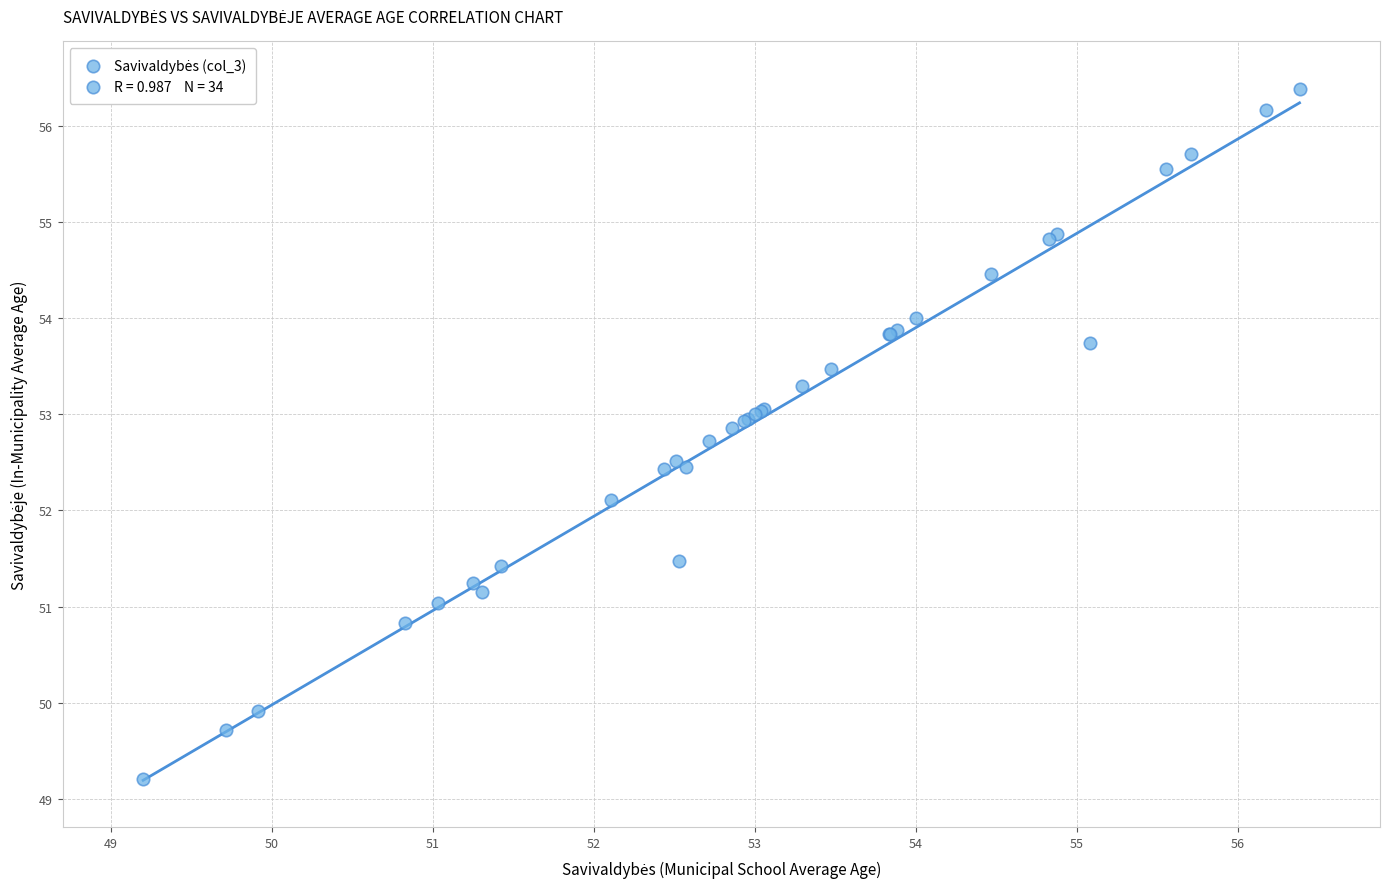

What Y value in the scatter plot is closest to 52?

52.1